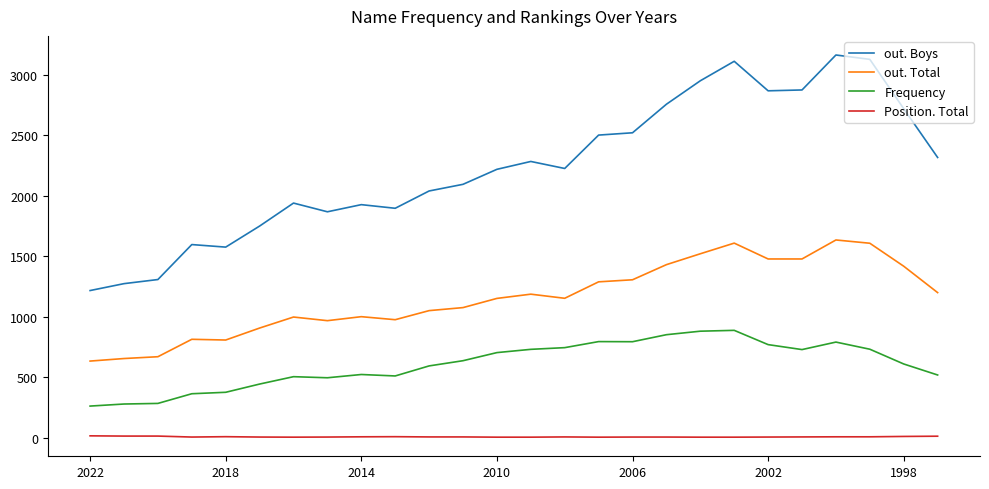

Which series has the widest spread of values?

out. Boys